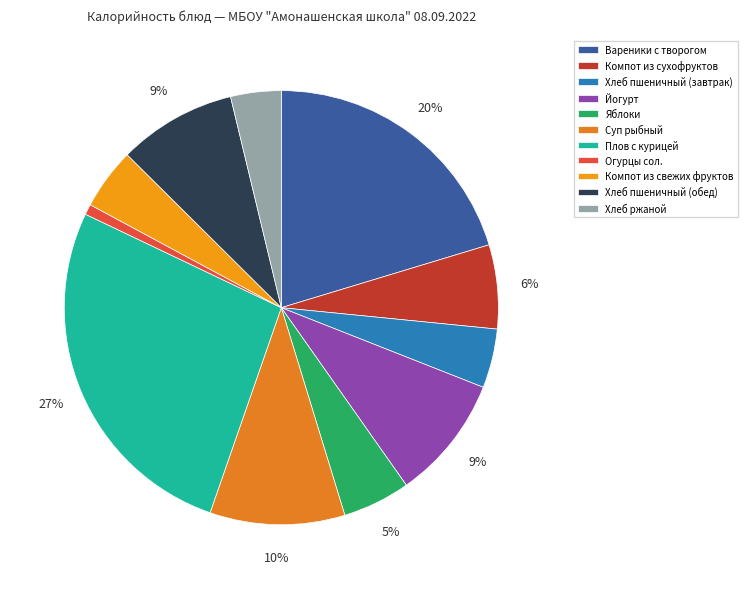

What percentage is the Компот из свежих фруктов slice, to the nearest percent?

5%